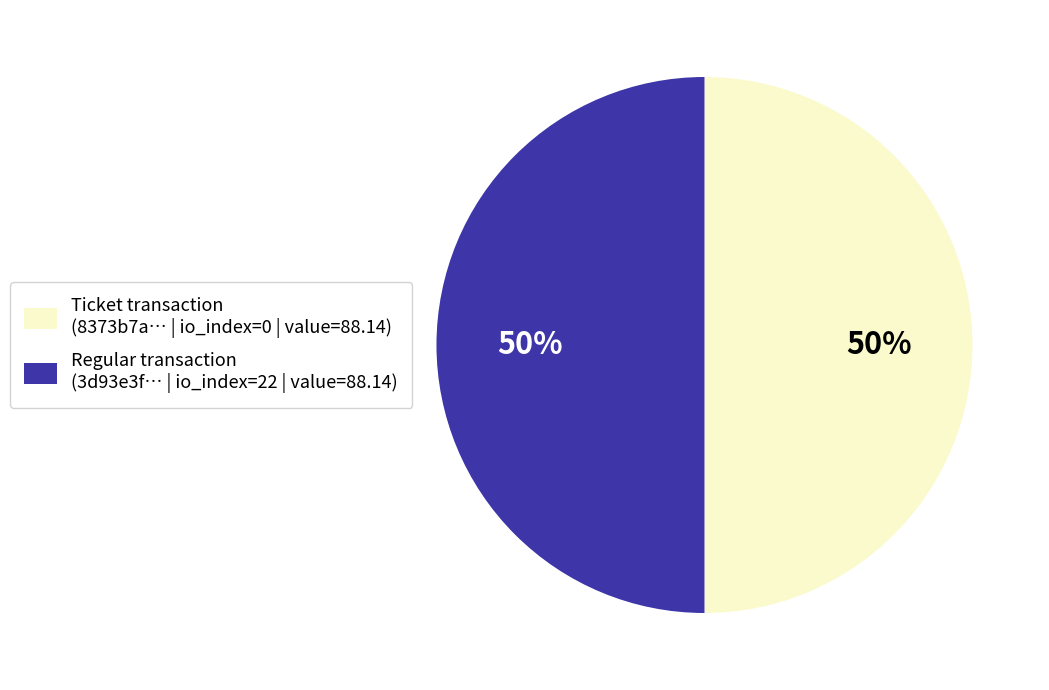

What is the ratio of the value at Regular transaction (3d93e3f… | io_index=22 | value=88.14) to the value at Ticket transaction (8373b7a… | io_index=0 | value=88.14)?

1.0